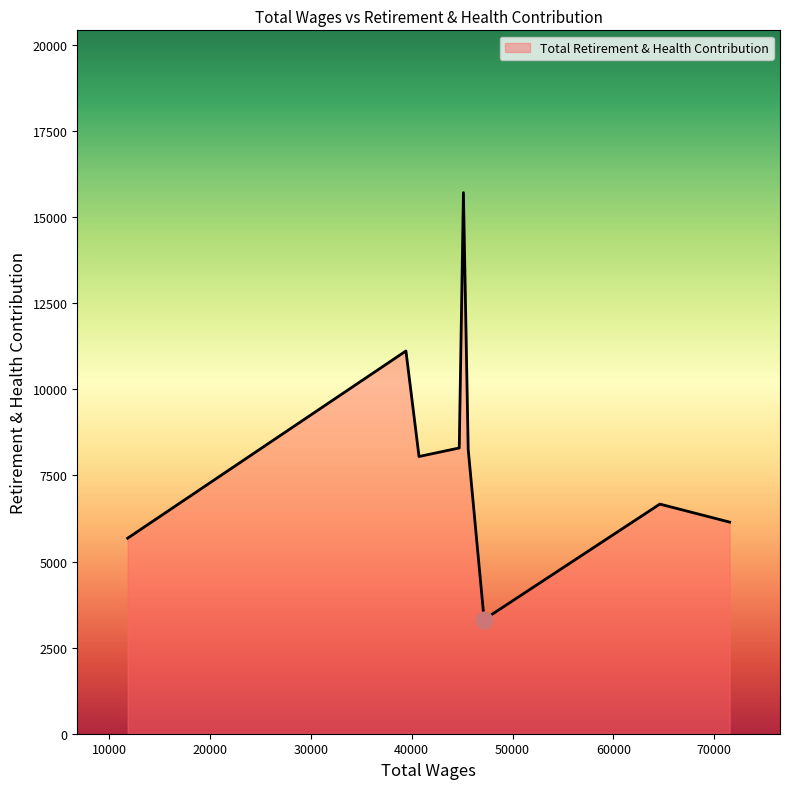

What is the difference between the maximum and minimum values?

12398